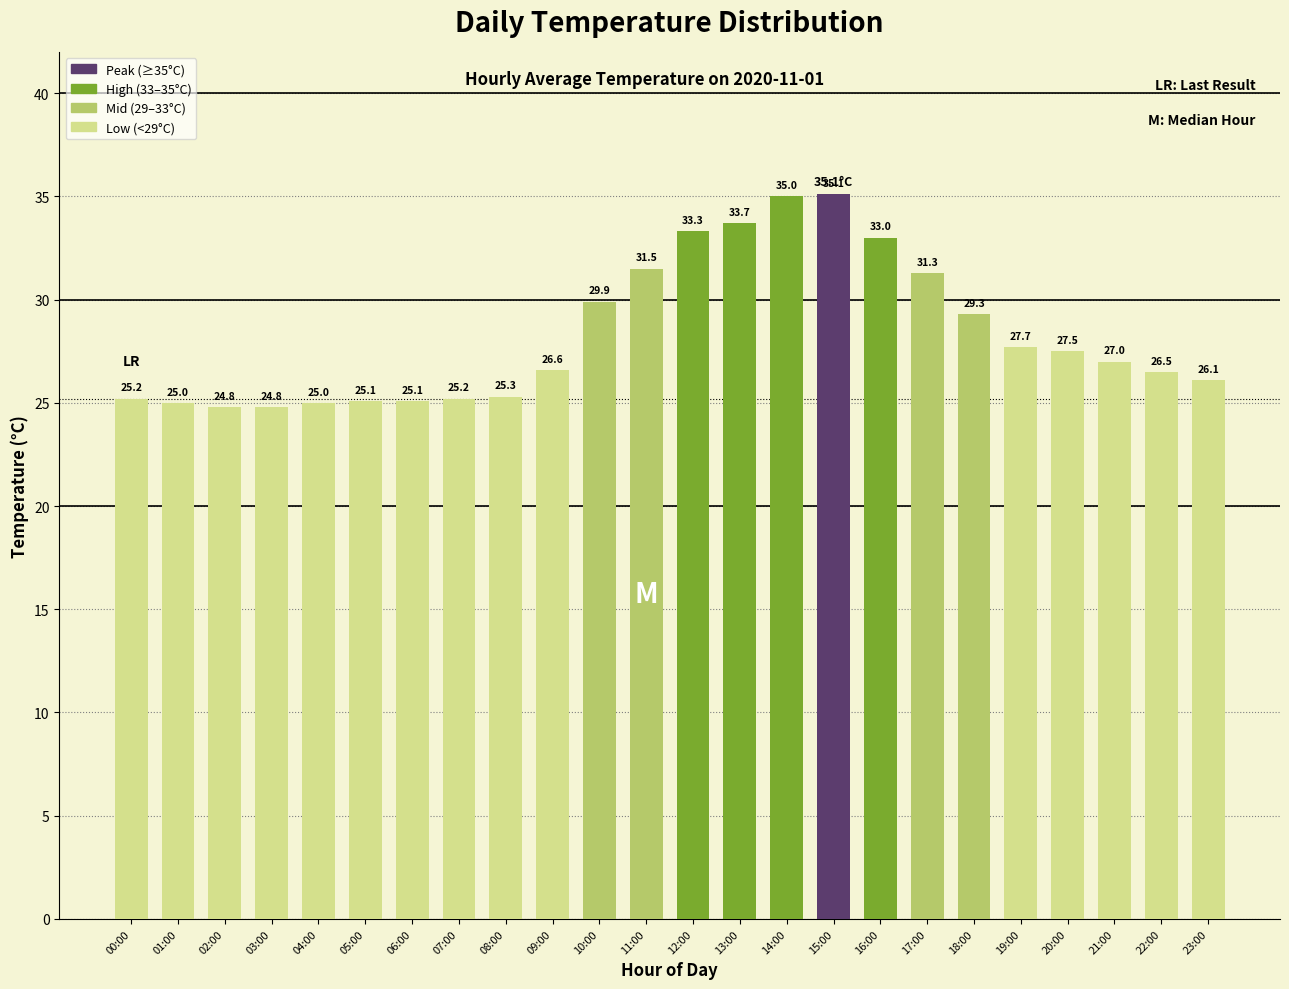

Between 18:00 and 14:00, which is larger?

14:00